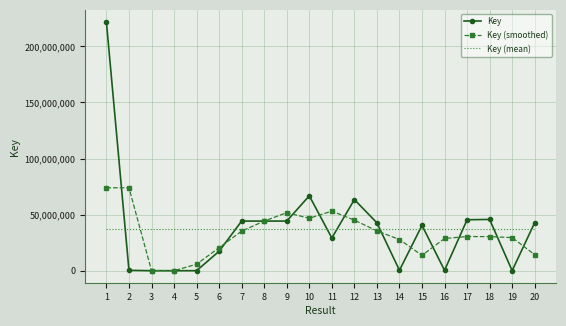

Which series has the widest spread of values?

Key